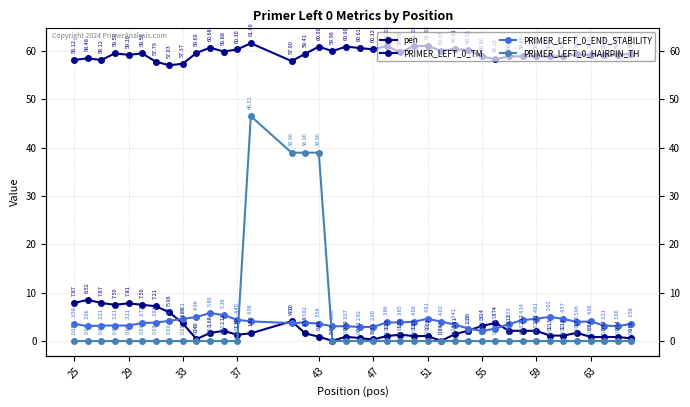

How many intersections are there between pen and PRIMER_LEFT_0_HAIRPIN_TH?

2